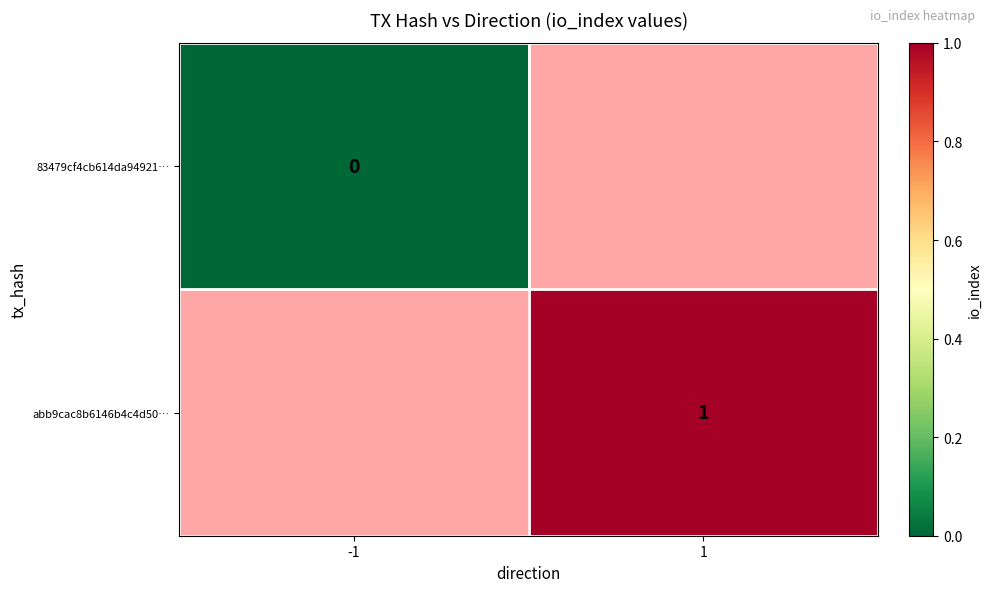

Is the value of 83479cf4cb614da94921… at -1 greater than the value of abb9cac8b6146b4c4d50… at 1?

No